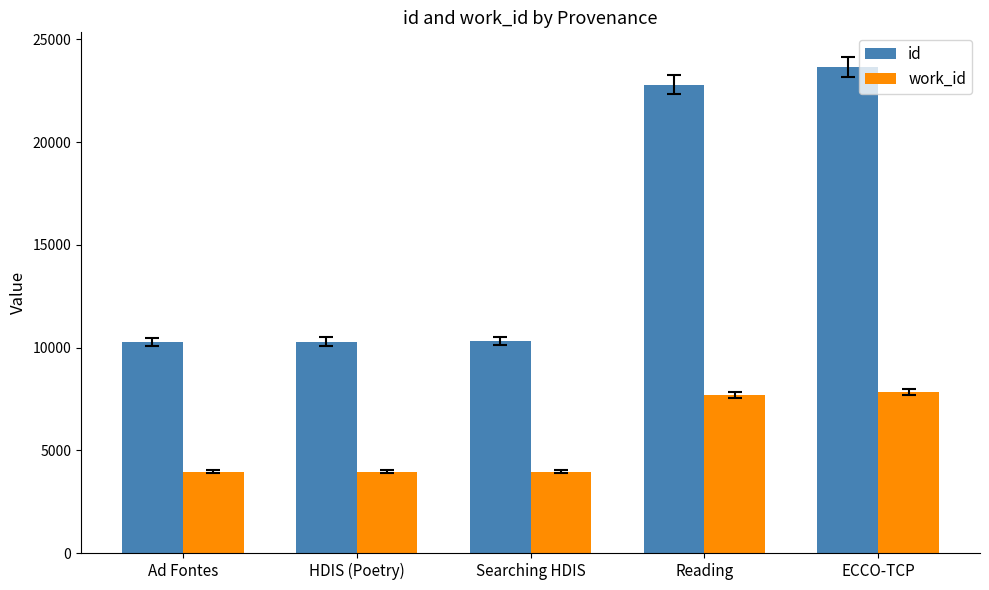

How many groups of bars are there?

5